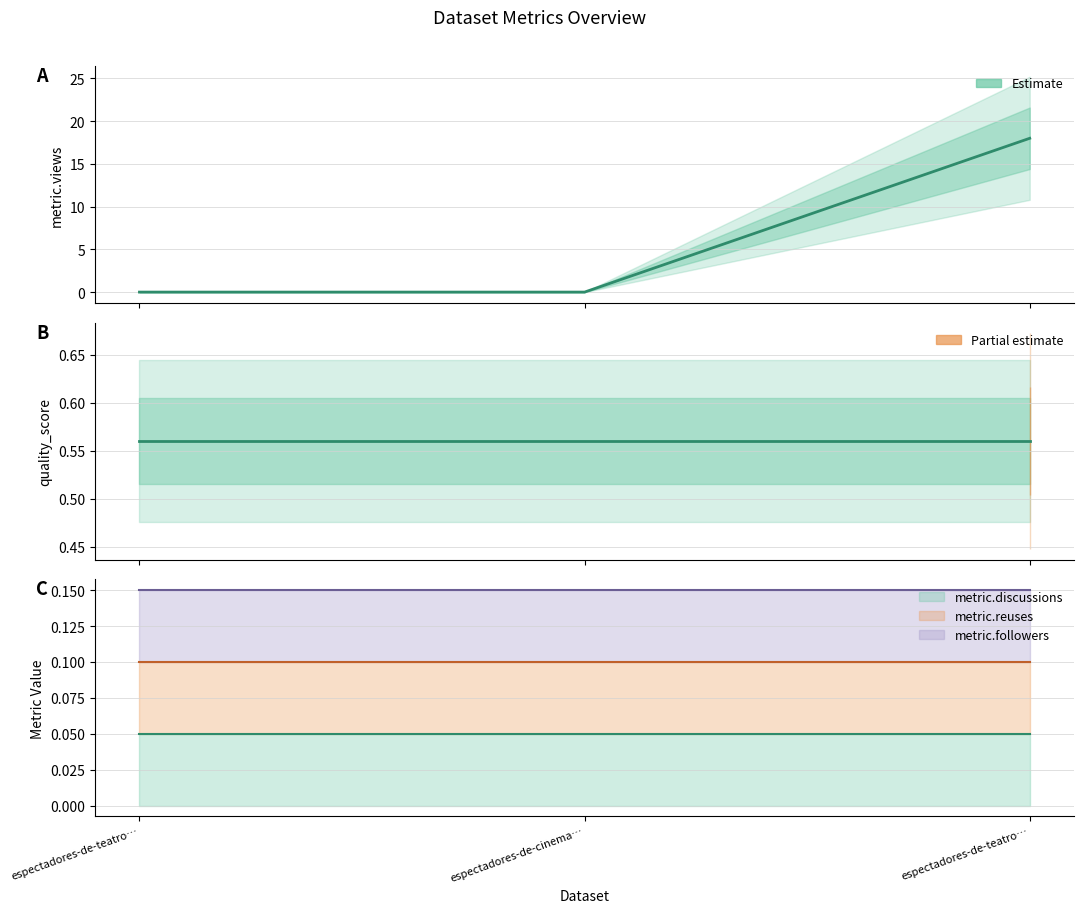

At how many categories does at least one series exceed 8?

1